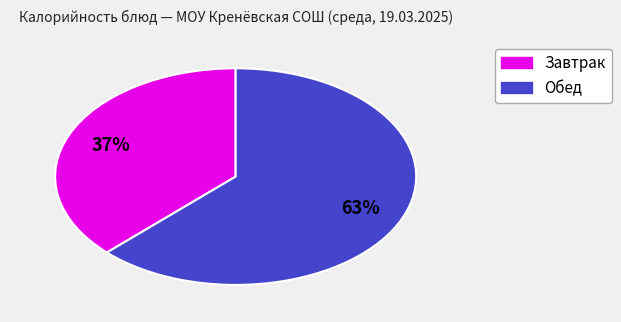

To the nearest percent, what is the average slice percentage?

50%